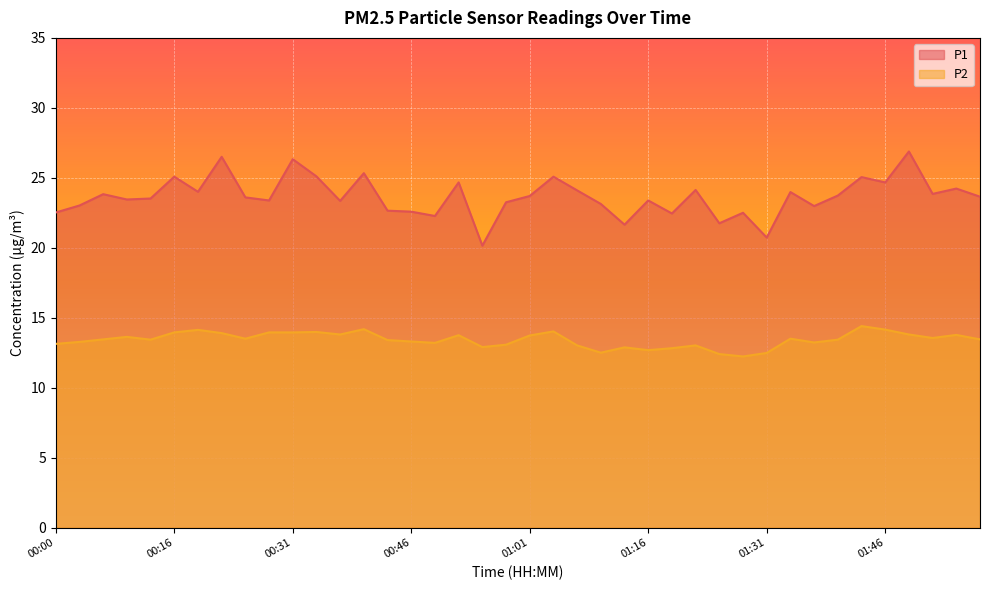

The value of P1 at 01:46 is 38.3. True or false?

False